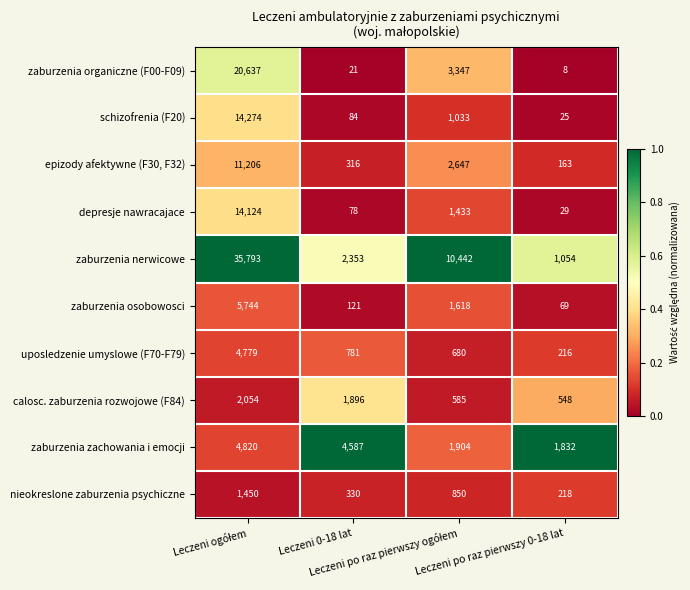

Which series has the widest spread of values?

zaburzenia nerwicowe